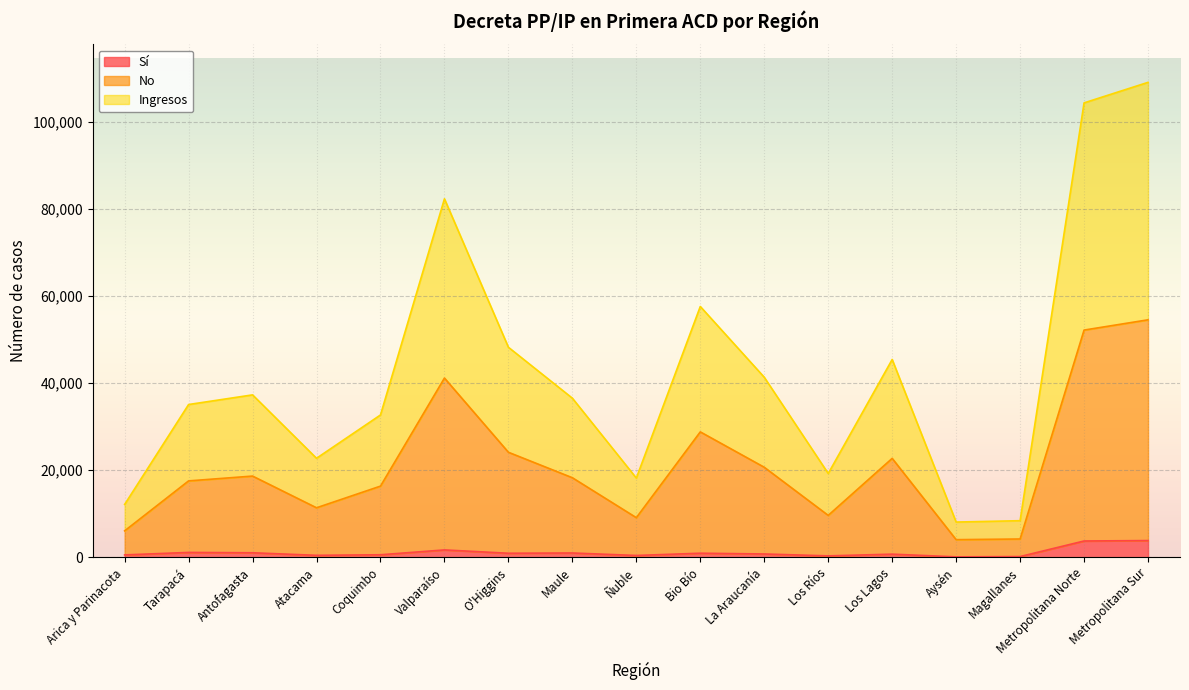

Is it true that Ingresos equals 48222 at O'Higgins?

True